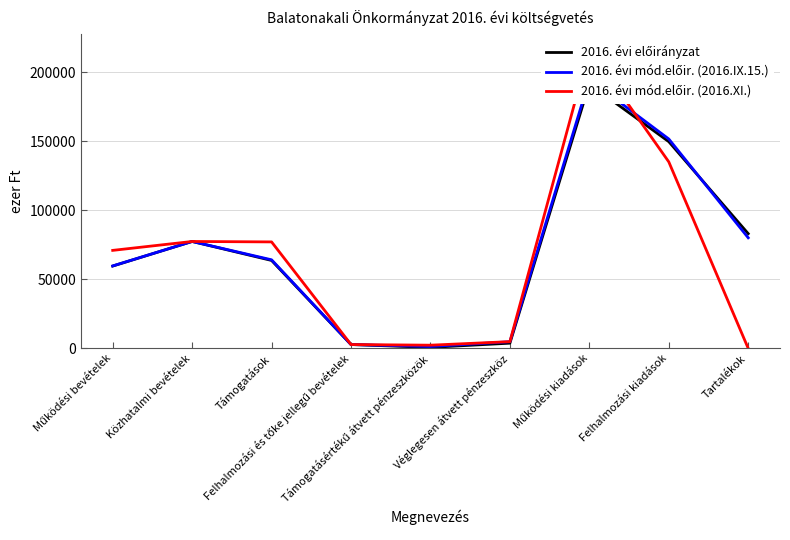

Count the number of data series in this chart.

3